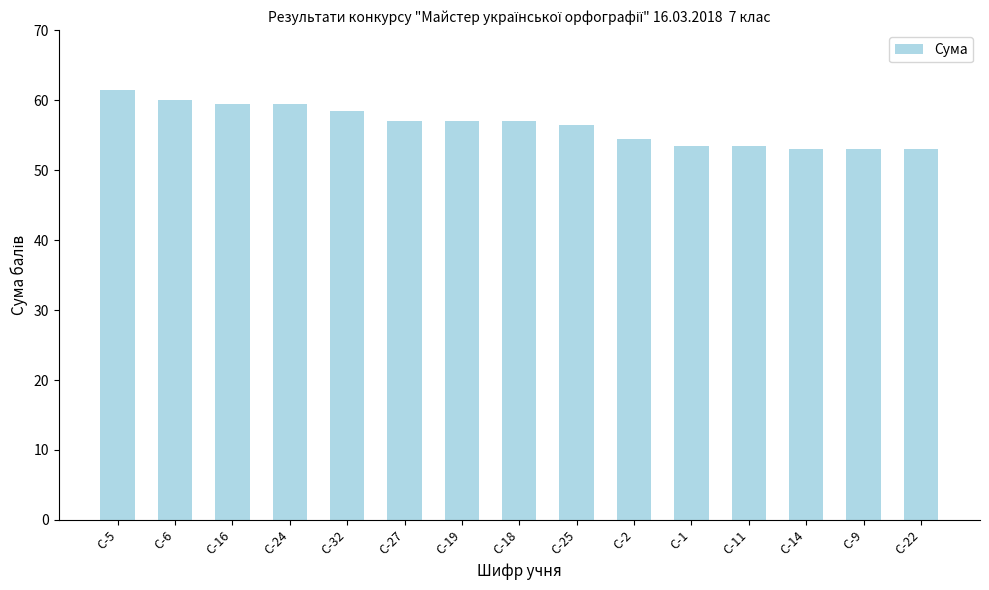

What is the change in value from С-19 to С-22?

-4.0